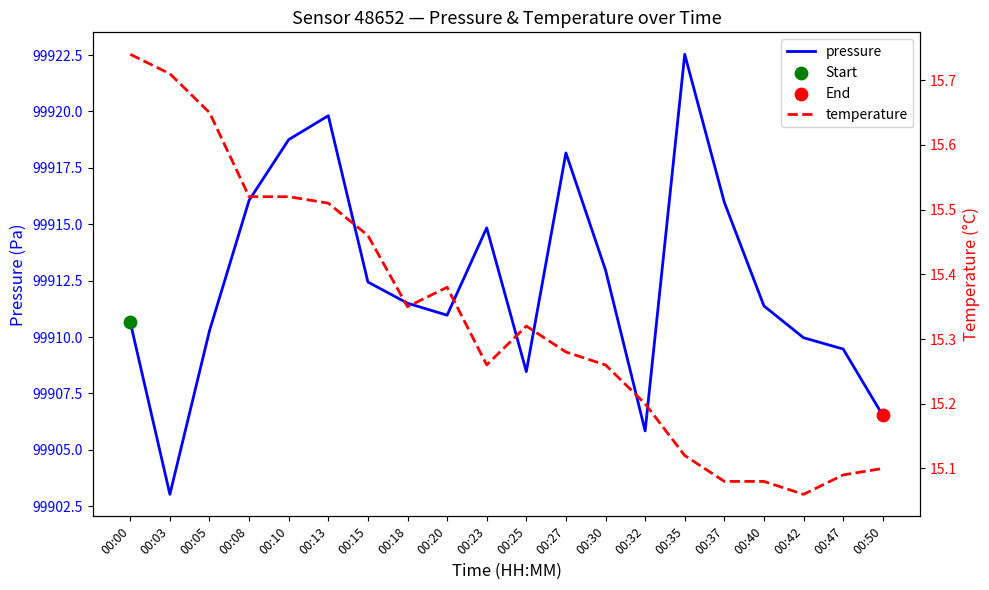

Is the value of temperature at 00:18 greater than the value of pressure at 00:20?

No